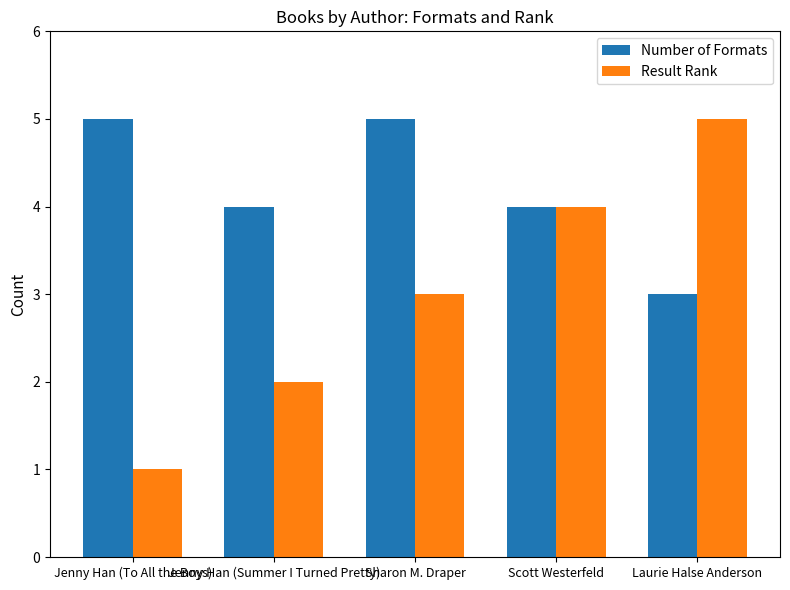

What is the approximate value of Result Rank at Sharon M. Draper?

3